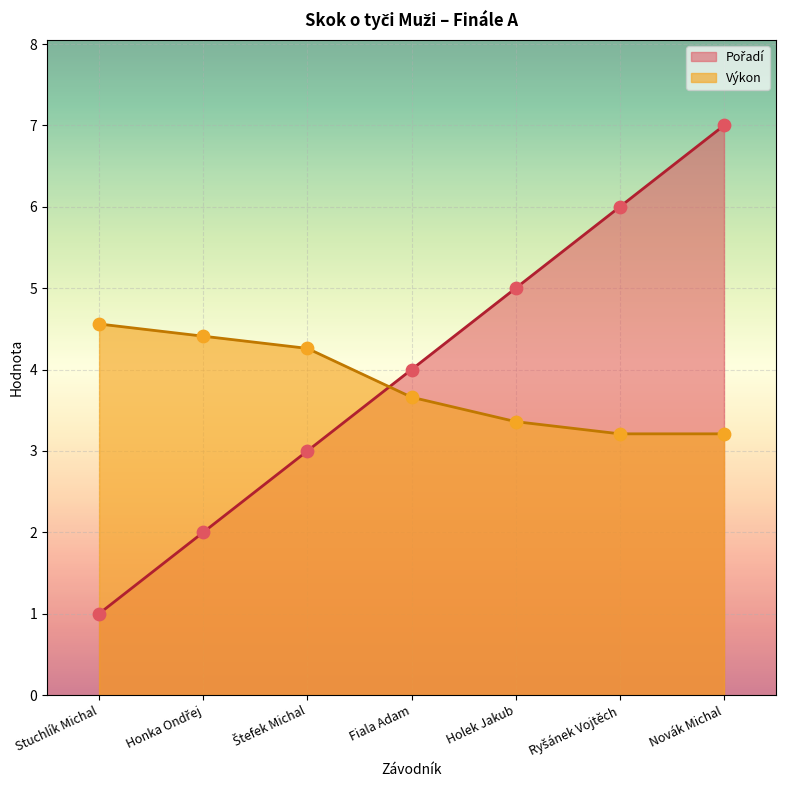

Which series reaches the minimum Y coordinate?

Pořadí